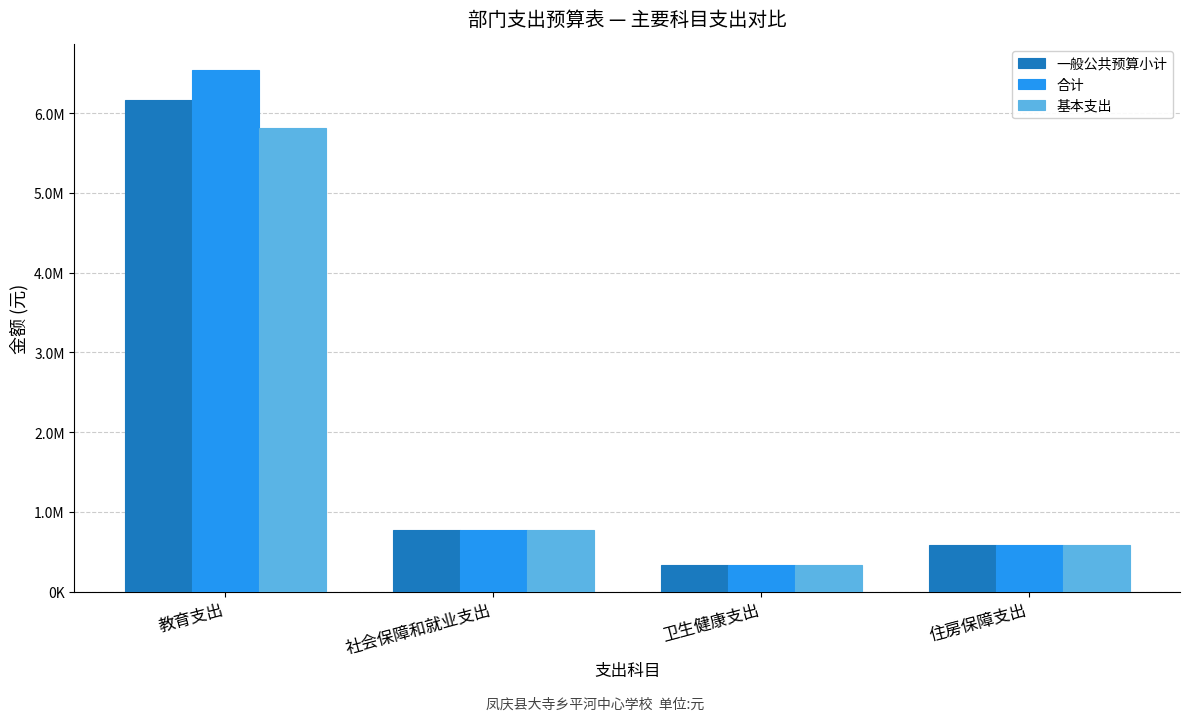

Which has a higher value, 教育支出 or 卫生健康支出?

教育支出